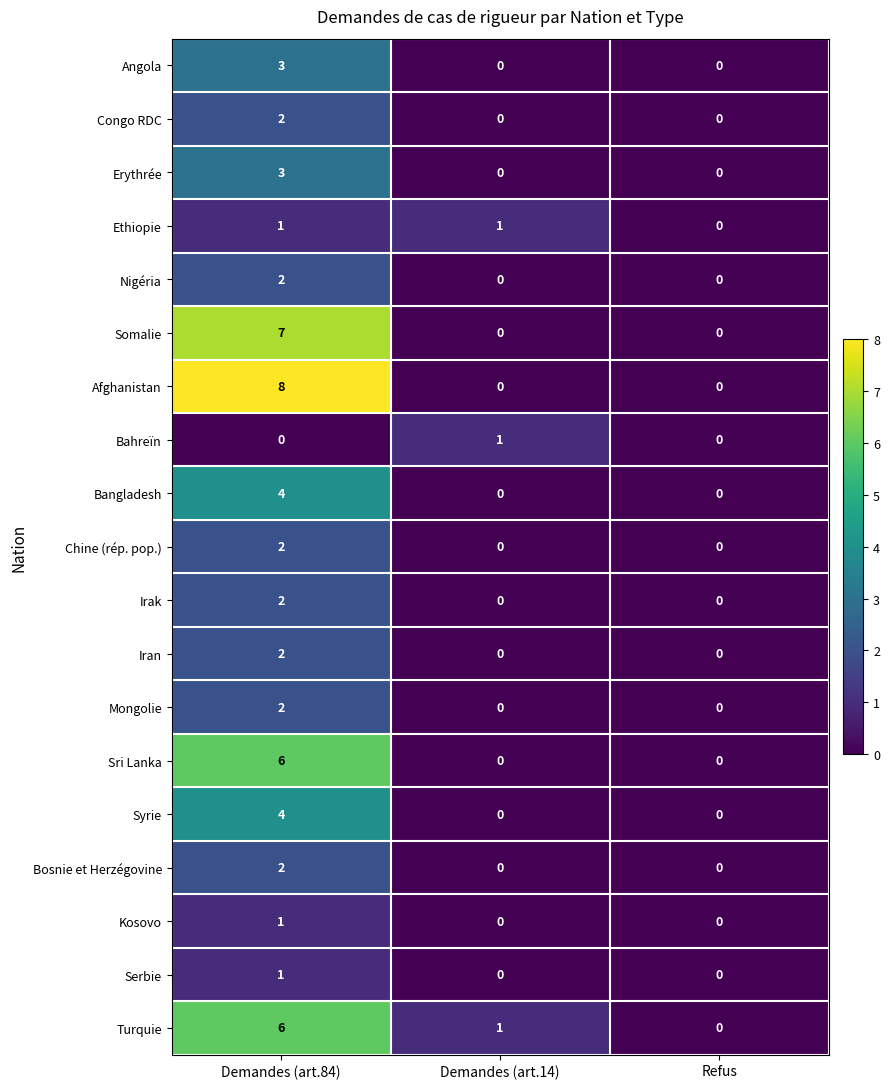

Count the number of categories in the chart.

3